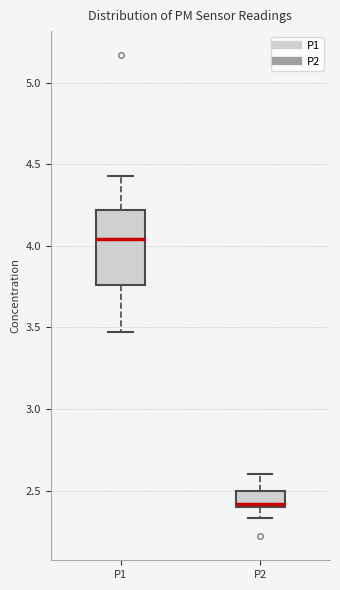

Comparing the boxes themselves (not the whiskers), which one is the tallest?

P1